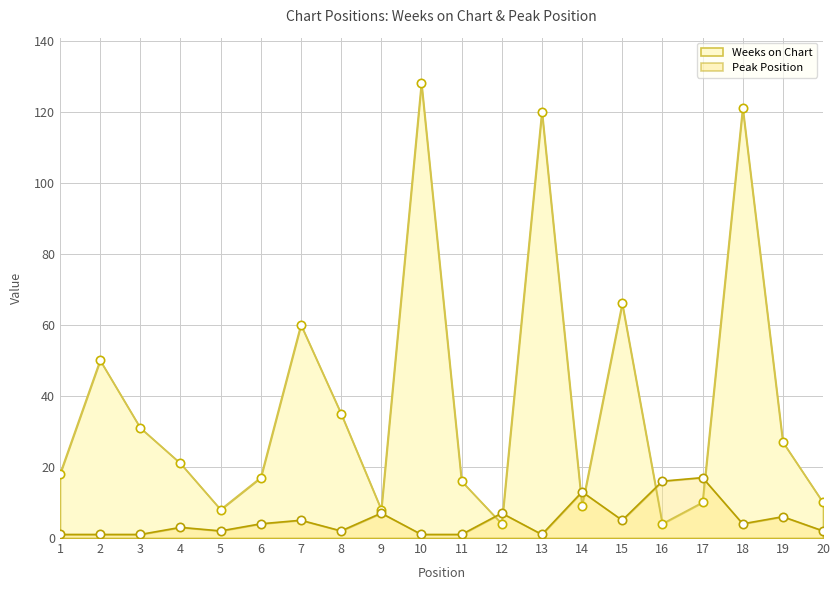

What is the total value across all series at 18?

125